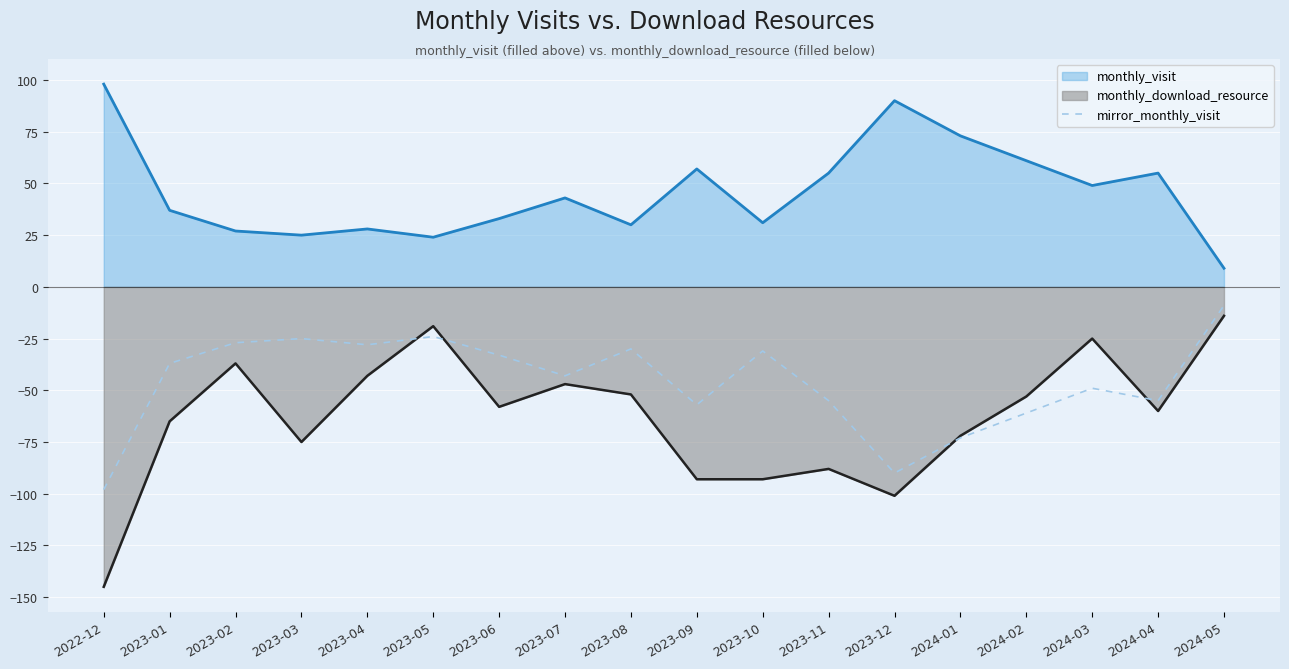

What is the smallest value displayed?

-145